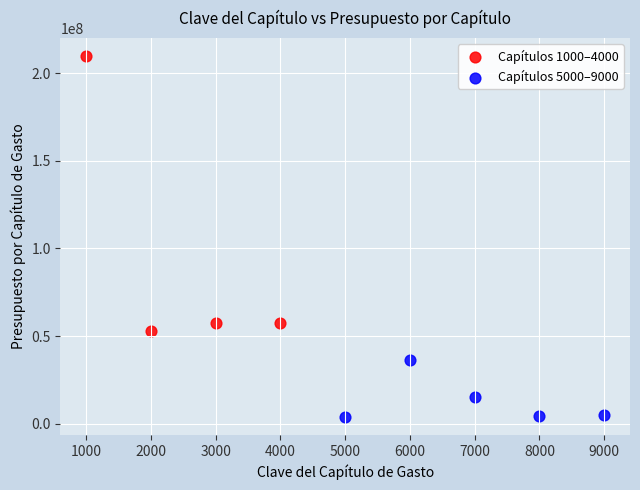

Which series has the widest spread of Y values?

Capítulos 1000–4000